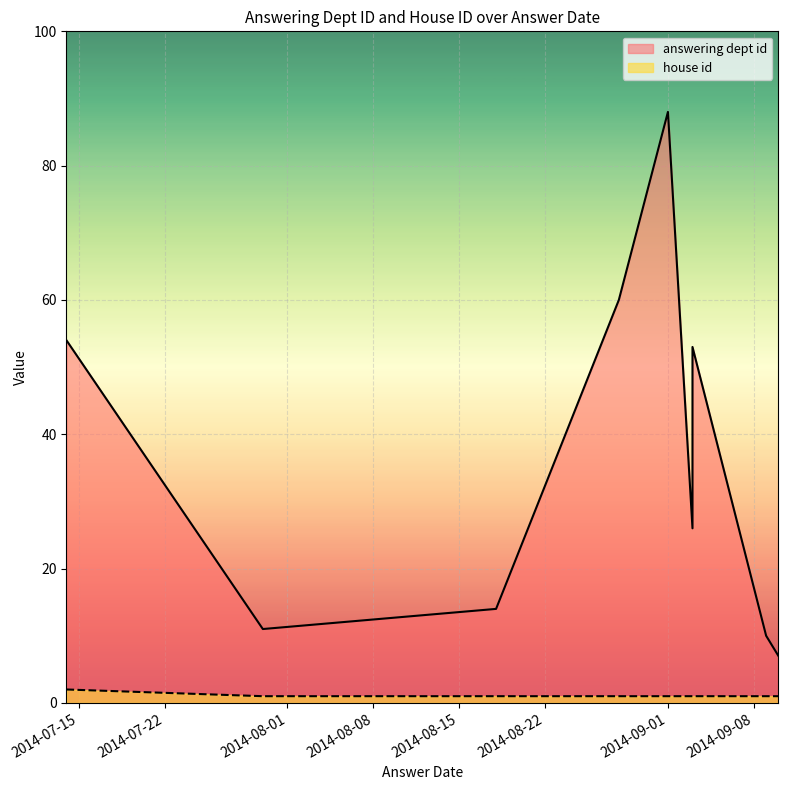

What is the total value across all series at 2014-09-03?

27